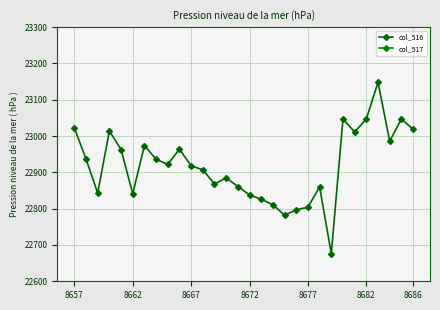

True or false: col_517 and col_516 cross at least once.

False